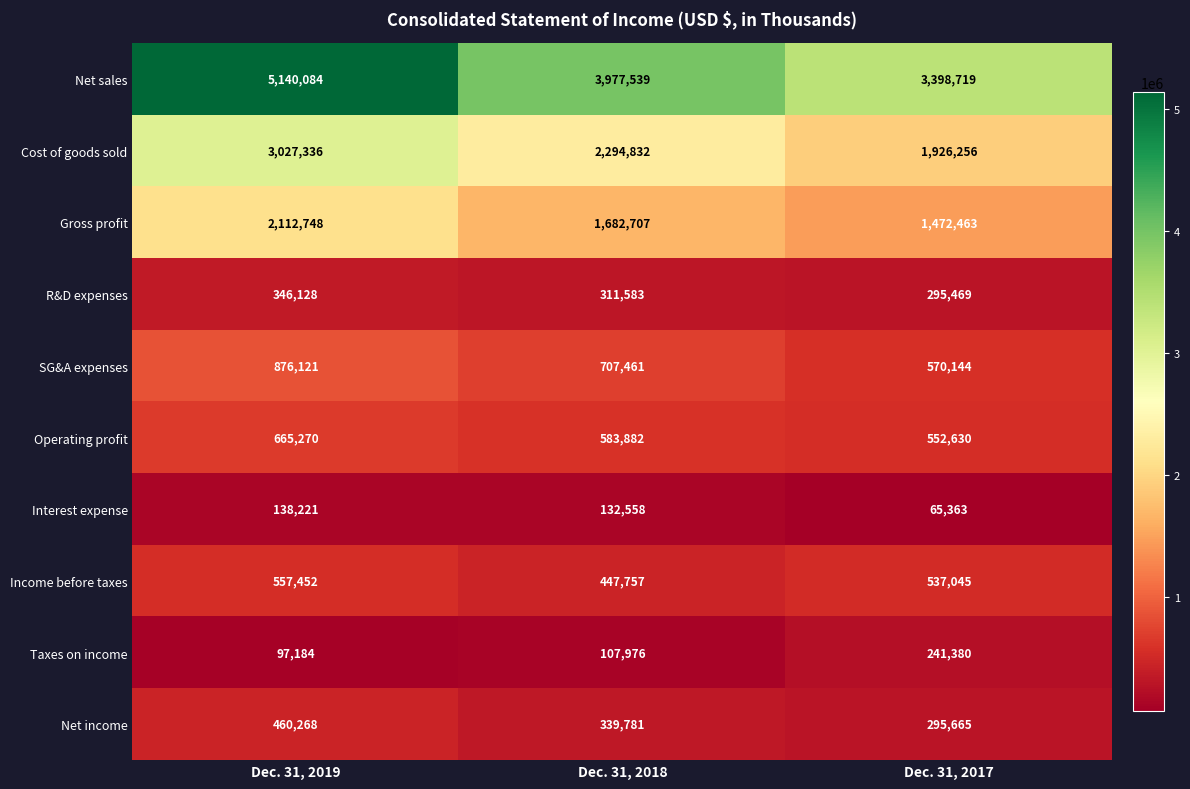

Which series has the largest range (max minus min)?

Net sales